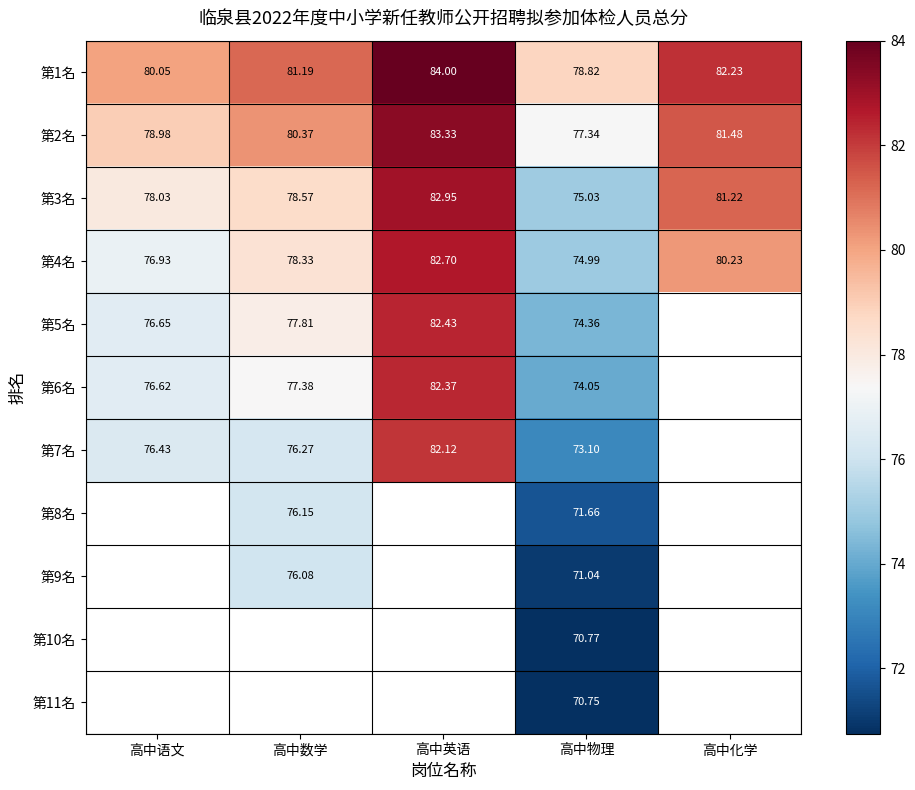

Rank the categories by 第1名 value from highest to lowest.

高中英语, 高中化学, 高中数学, 高中语文, 高中物理